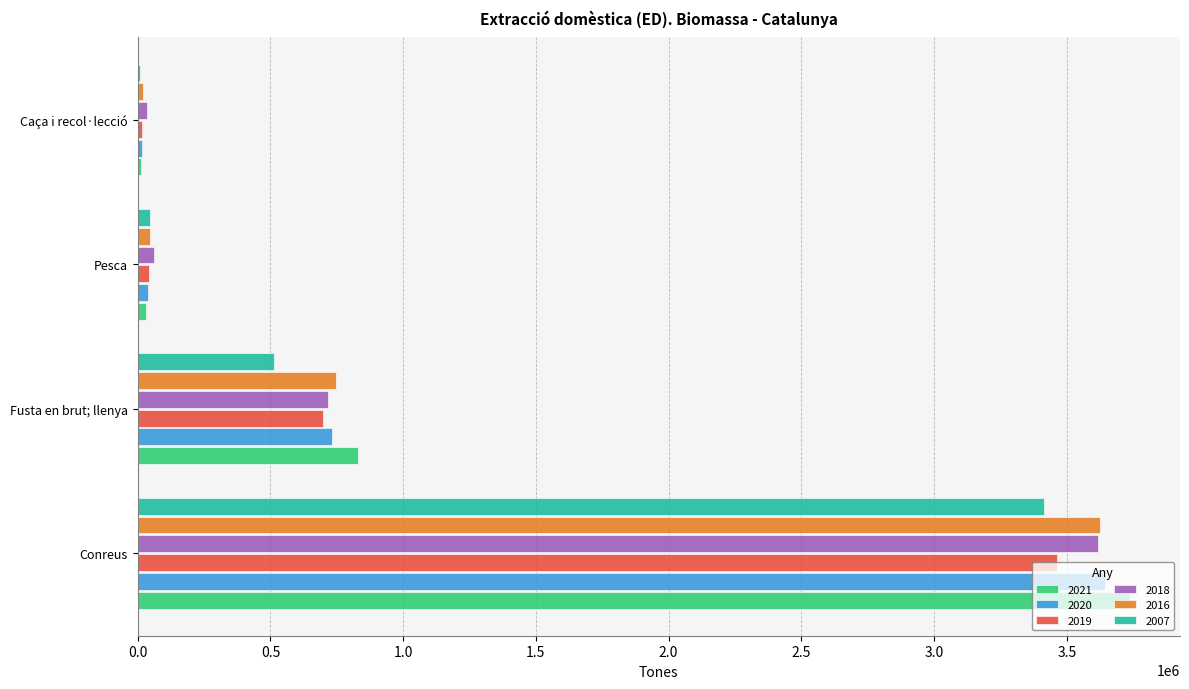

What is the difference between the 2018 values at Fusta en brut; llenya and Conreus?

2900865